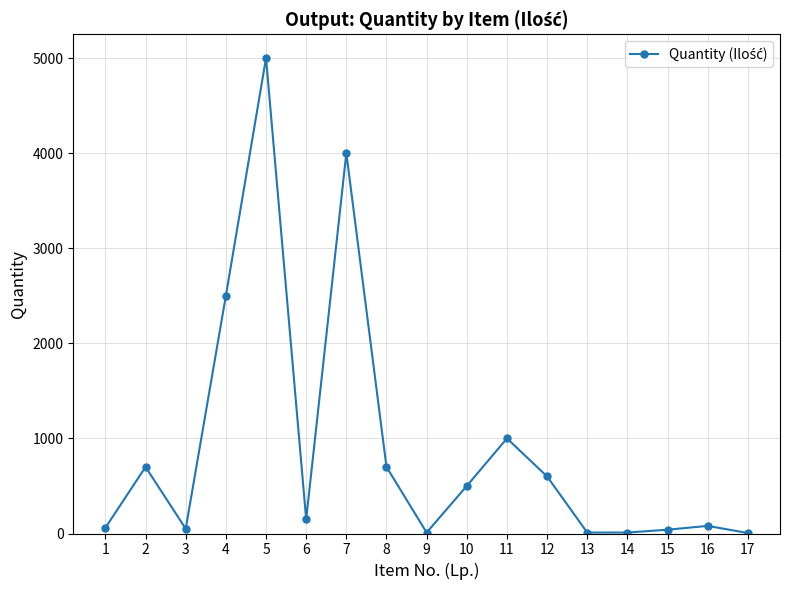

The value at 4 is 3885. True or false?

False